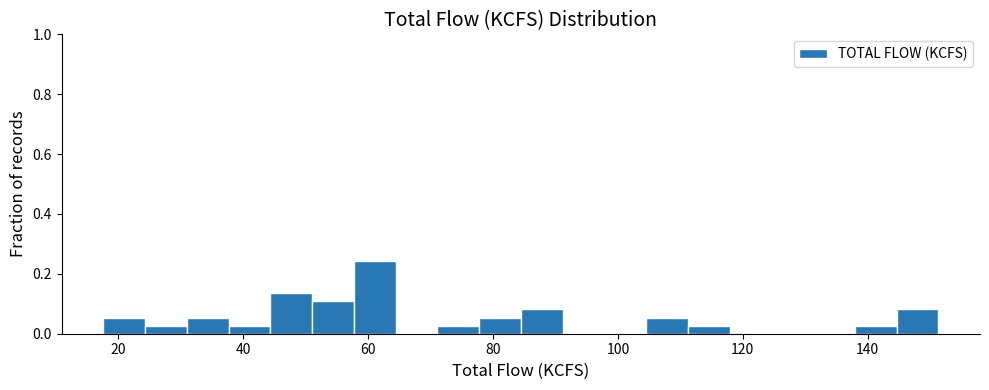

Read against the x-axis, roughly where is the centre of the tallest bar?

62